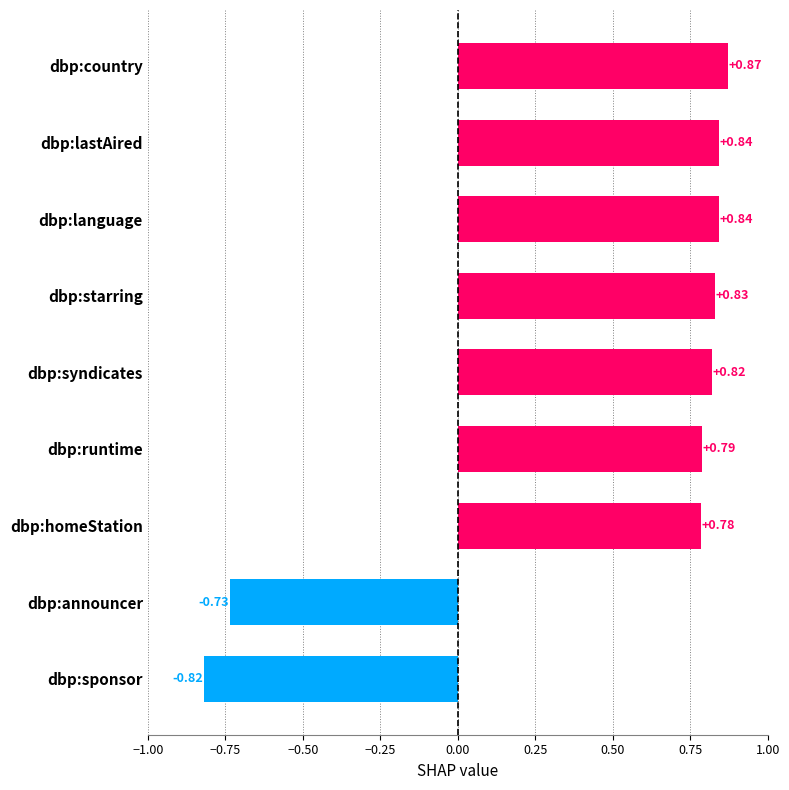

How many bars are there in total?

9